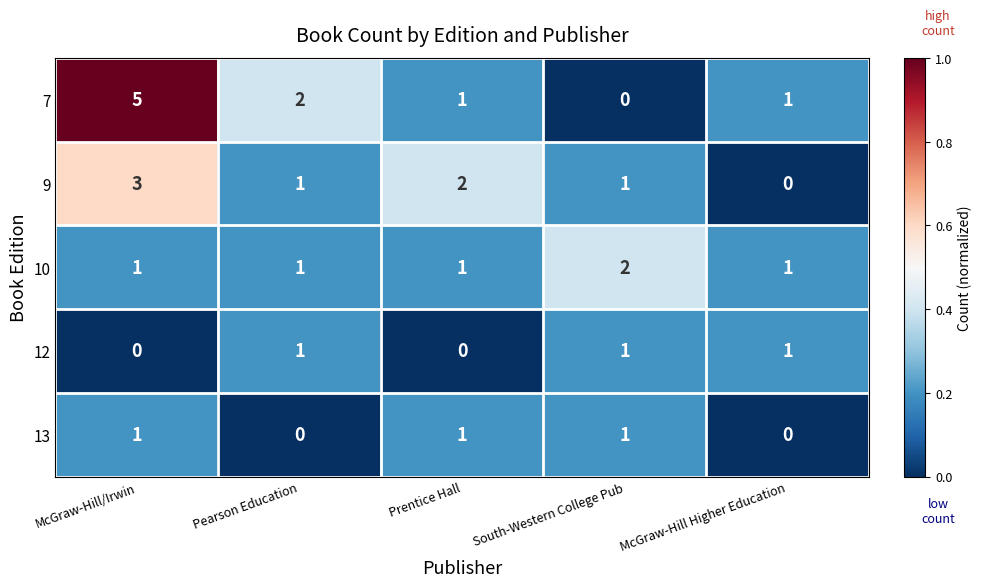

Reading left to right, extract all data points from this chart.

7: McGraw-Hill/Irwin=5	Pearson Education=2	Prentice Hall=1	South-Western College Pub=0	McGraw-Hill Higher Education=1
9: McGraw-Hill/Irwin=3	Pearson Education=1	Prentice Hall=2	South-Western College Pub=1	McGraw-Hill Higher Education=0
10: McGraw-Hill/Irwin=1	Pearson Education=1	Prentice Hall=1	South-Western College Pub=2	McGraw-Hill Higher Education=1
12: McGraw-Hill/Irwin=0	Pearson Education=1	Prentice Hall=0	South-Western College Pub=1	McGraw-Hill Higher Education=1
13: McGraw-Hill/Irwin=1	Pearson Education=0	Prentice Hall=1	South-Western College Pub=1	McGraw-Hill Higher Education=0